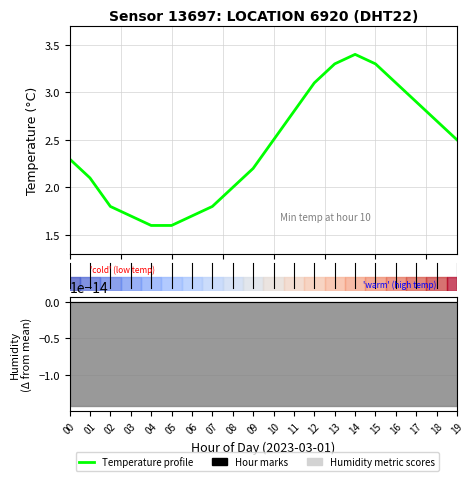

What position from the left is 13?

14